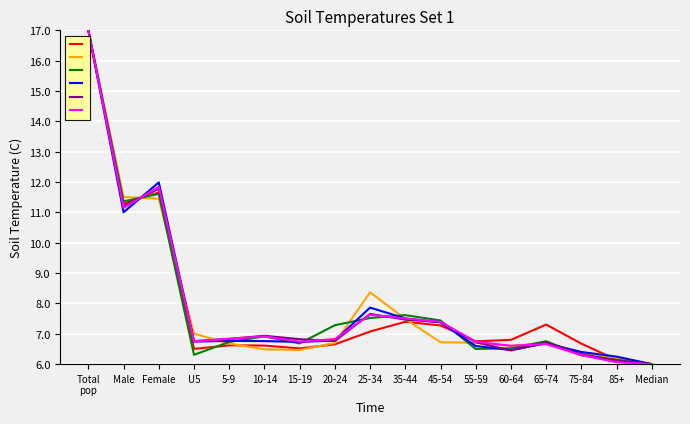

What is the smallest value displayed?

6.0